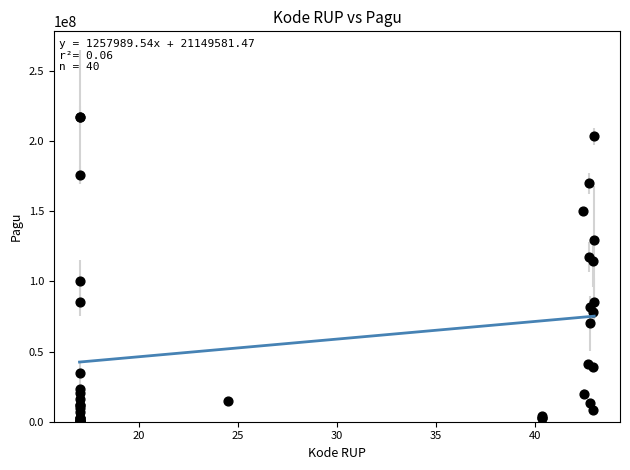

What Y value in the scatter plot is closest to 108830000?

114296000